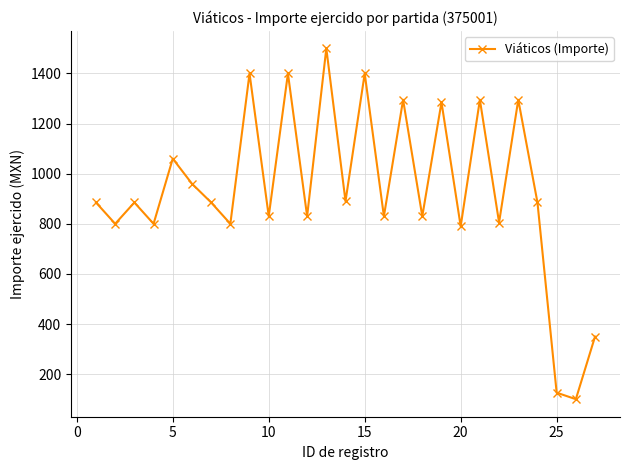

What is the value of the 9th point from the left?

1400